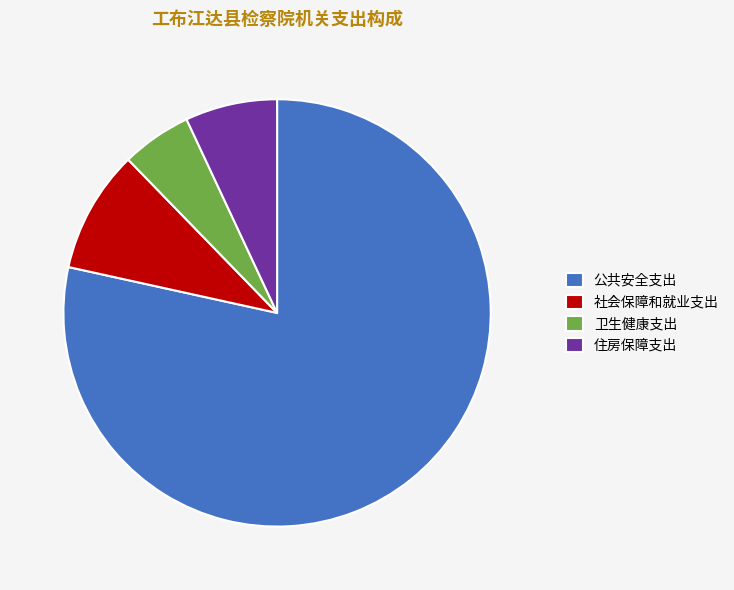

Approximately how many times larger is the value at 住房保障支出 compared to 卫生健康支出?

1.3